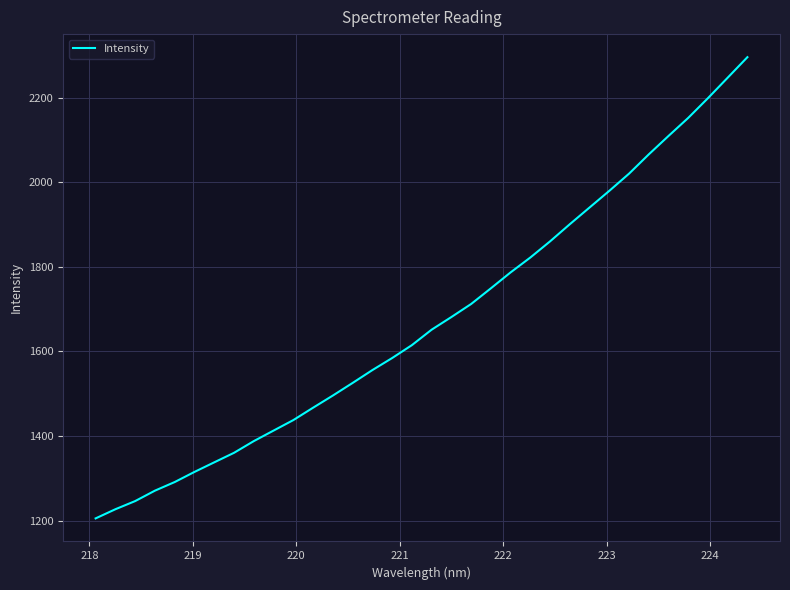

True or false: the data has more than 0 interior local peaks.

False